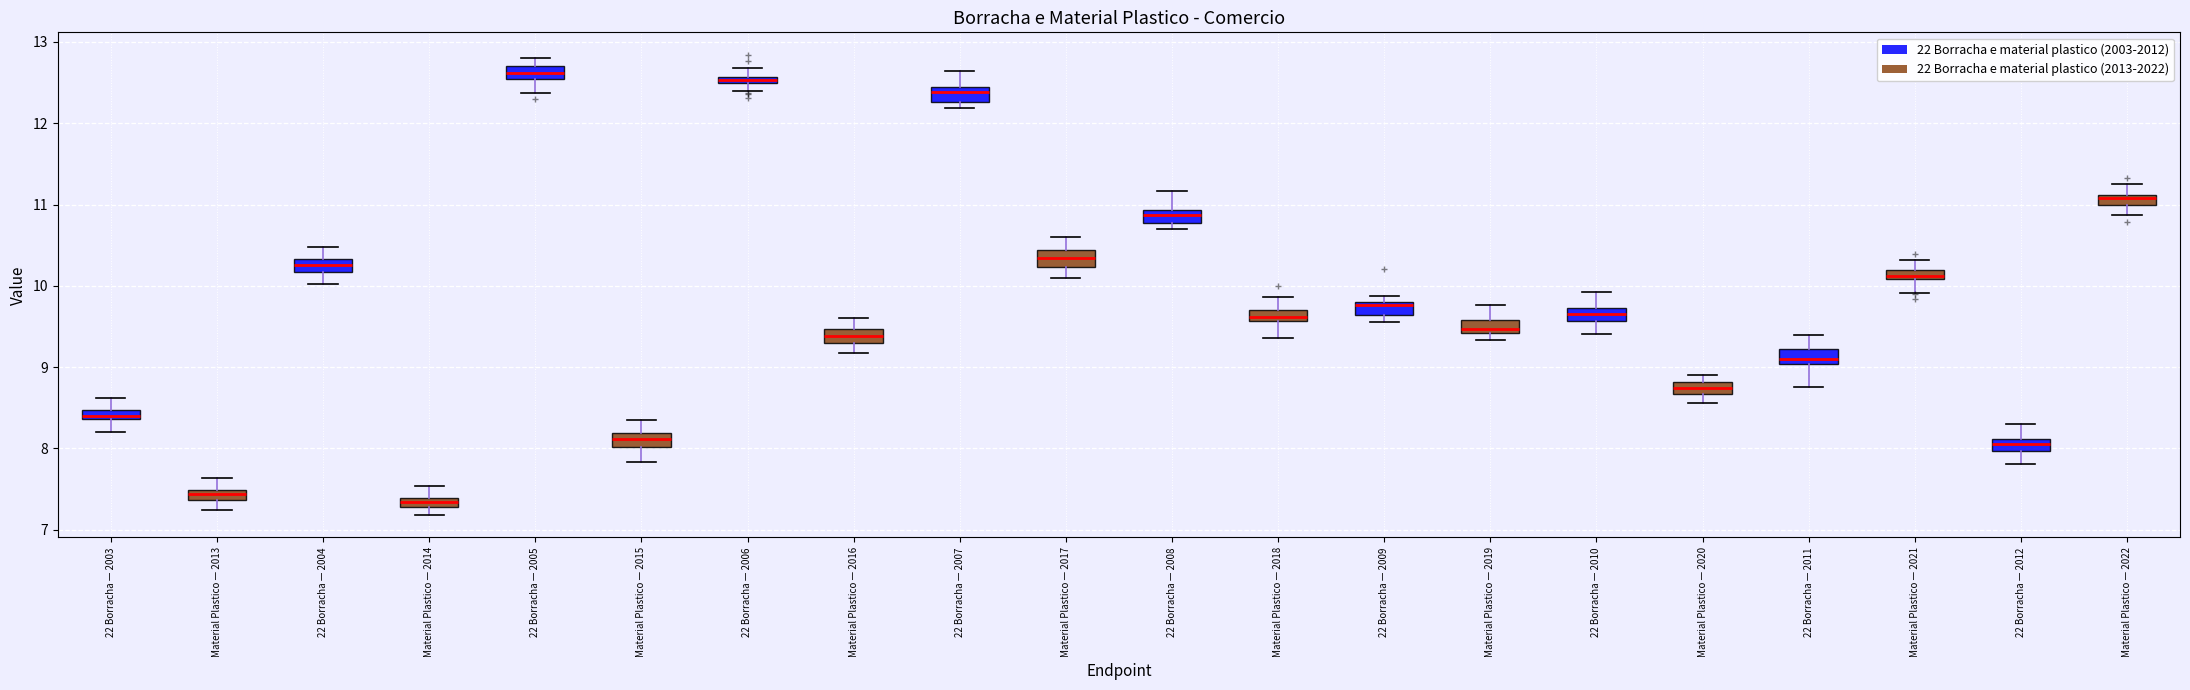

Where does the lower whisker of the box for 22 Borracha — 2010 end on the y-axis? The values are not printed on the chart, so give them approximately, as read against the axis.

9.4